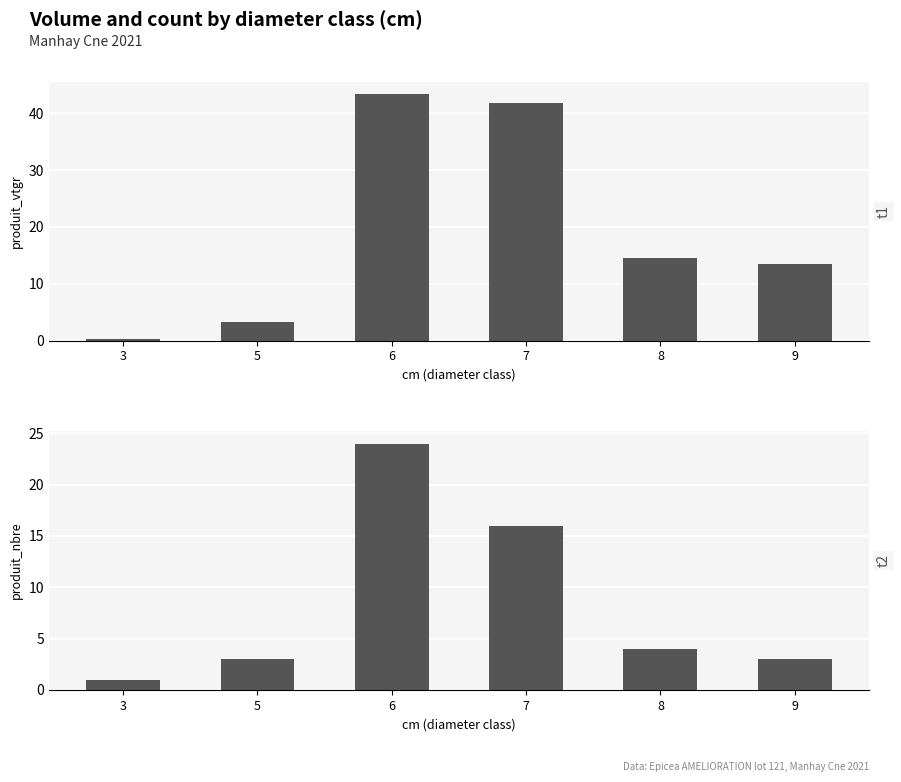

What is the total value across all series at 3?

1.4